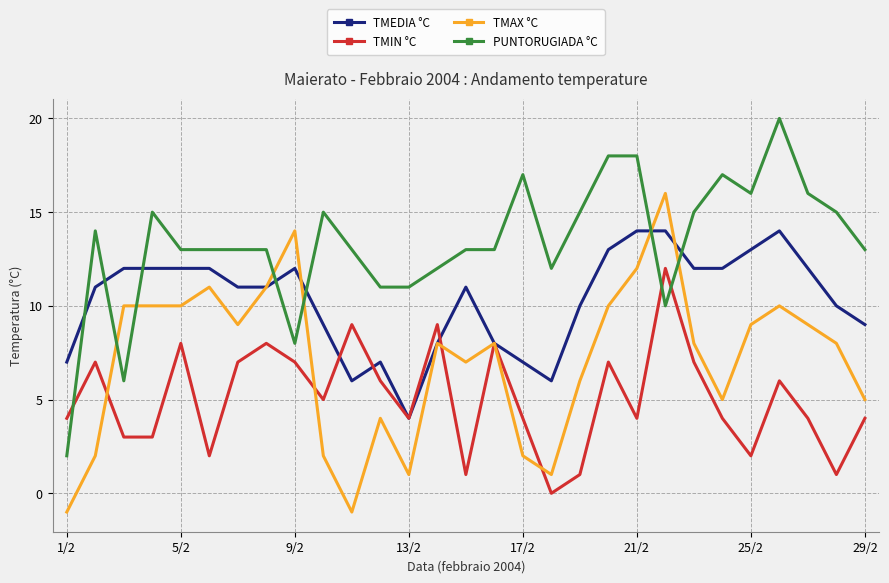

List the series in order of their peak value, highest first.

PUNTORUGIADA °C, TMAX °C, TMEDIA °C, TMIN °C